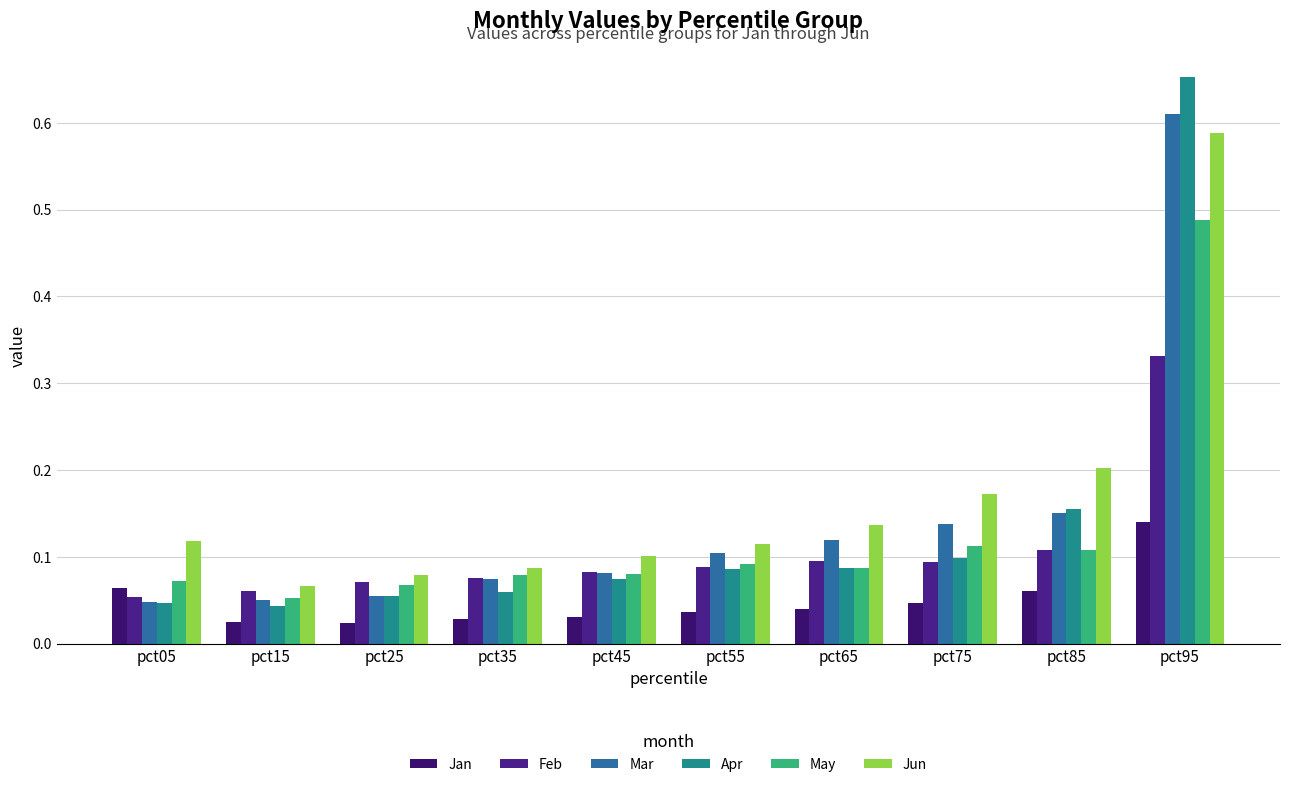

Are the bars grouped side by side (vs. stacked)?

Yes